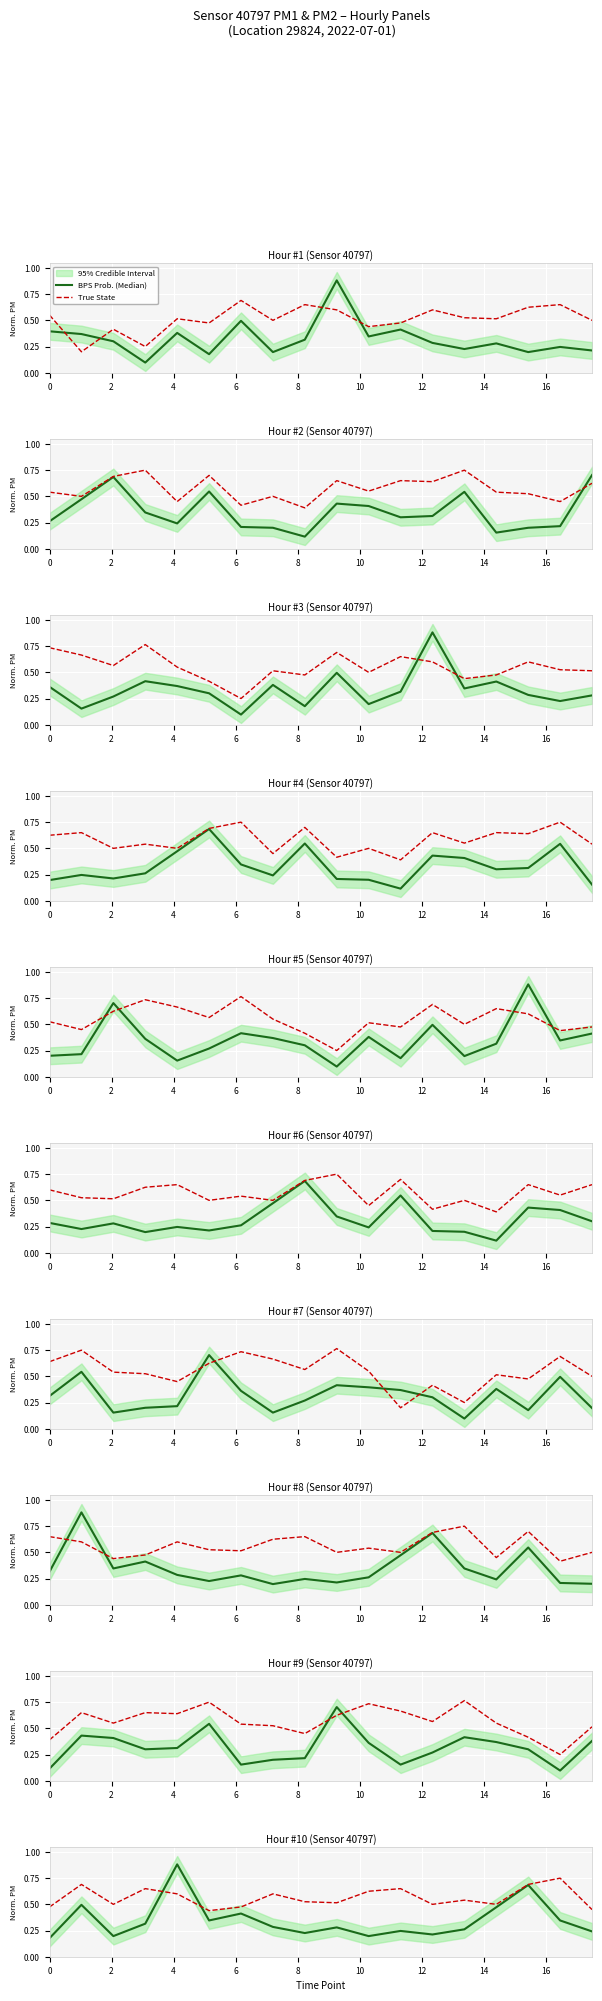

Which series ends up on top after the final intersection of True State and BPS Prob. (Median)?

True State